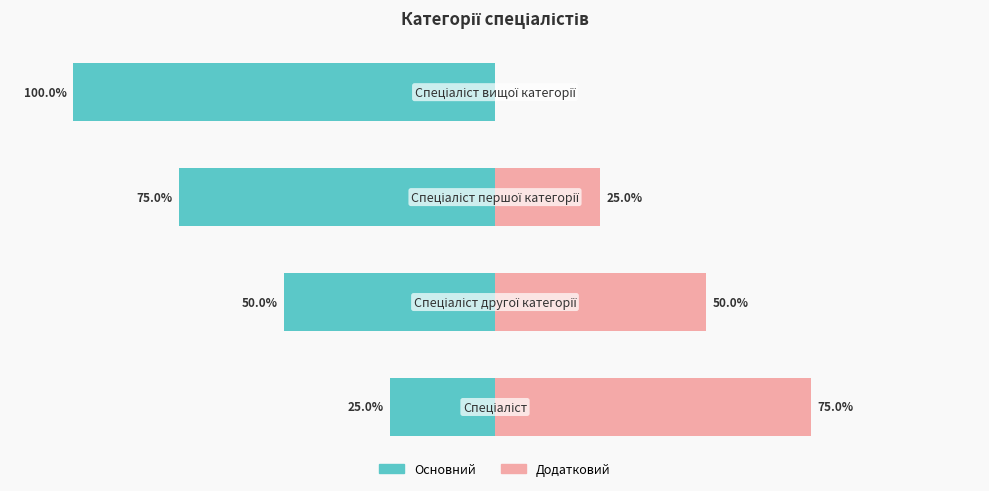

The value of Ідентифікатор (додатковий) at 3 is 34. True or false?

False